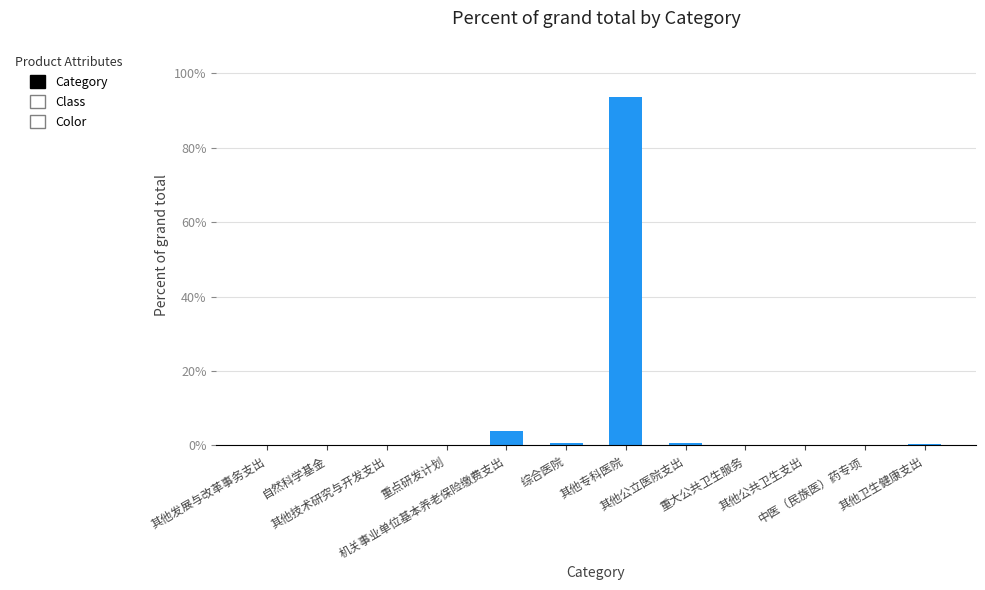

What is the sum of all values?

100.0